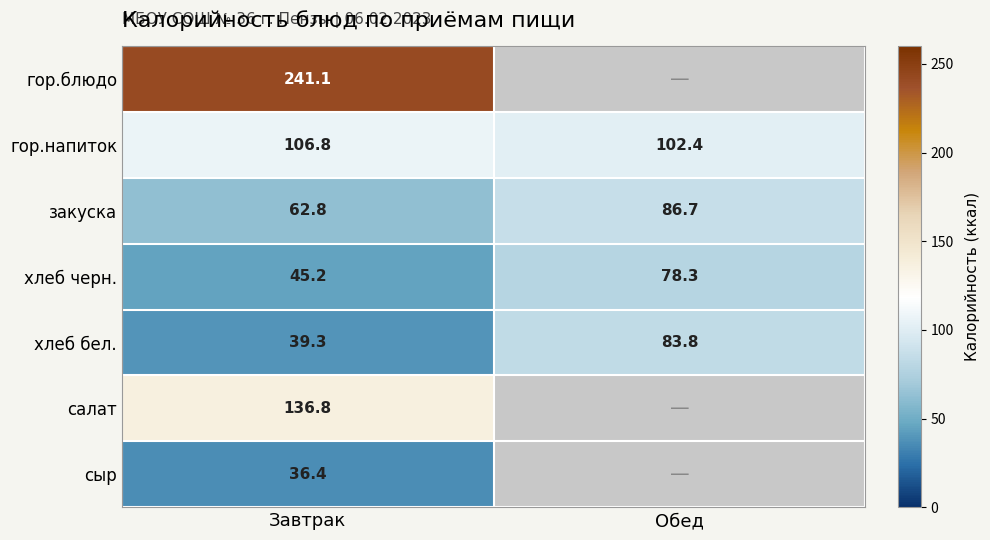

At which label does хлеб бел. first exceed 83?

Обед